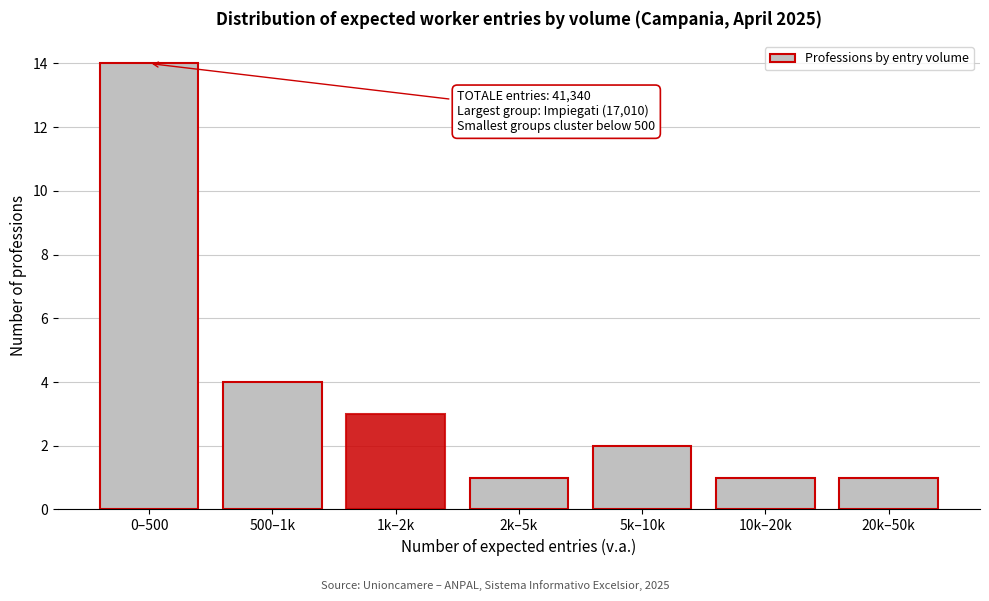

Reading left to right, extract all data points from this chart.

0–500=14	500–1k=4	1k–2k=3	2k–5k=1	5k–10k=2	10k–20k=1	20k–50k=1